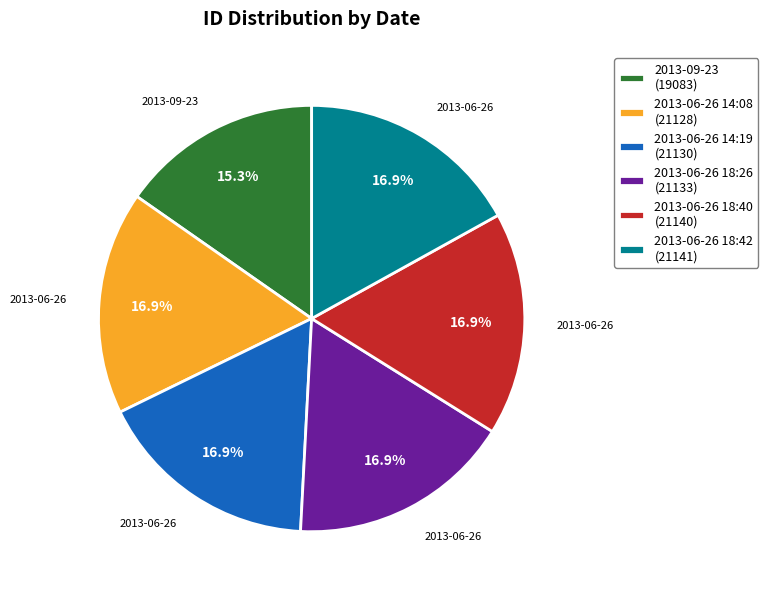

Does any single category account for the majority?

No